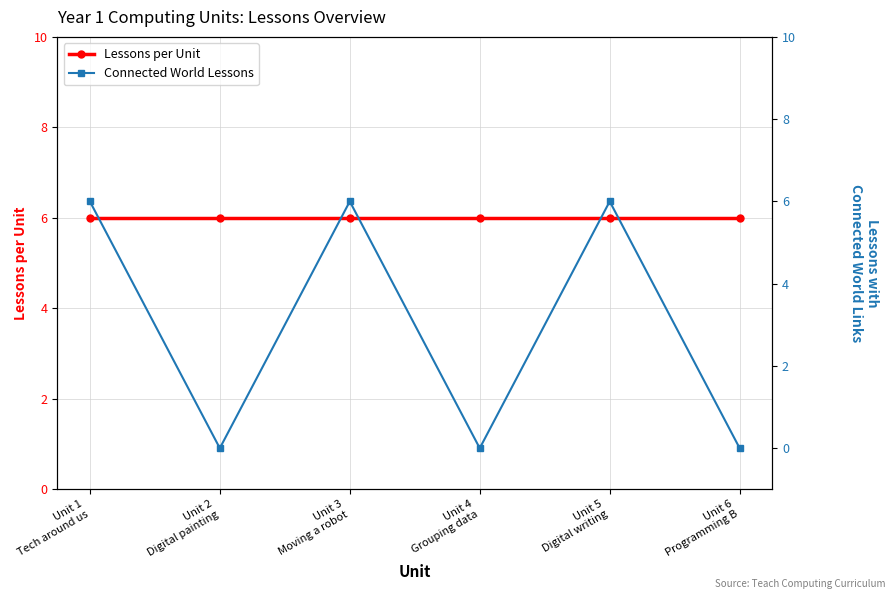

What are all the series names shown in the legend?

Lessons per Unit, Connected World Lessons